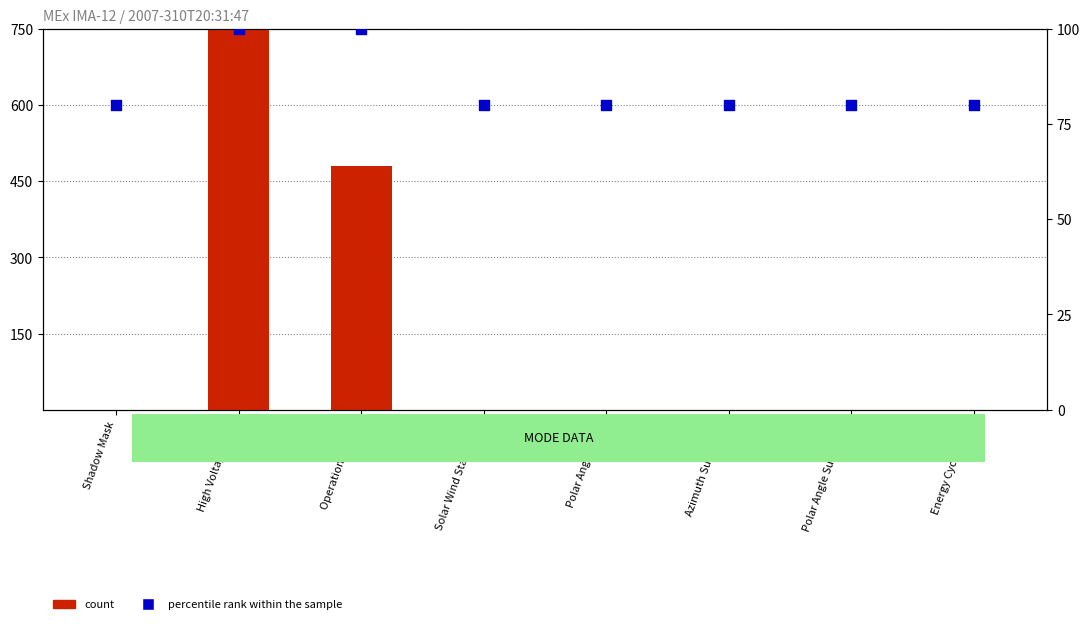

Which series contains the highest Y value?

count